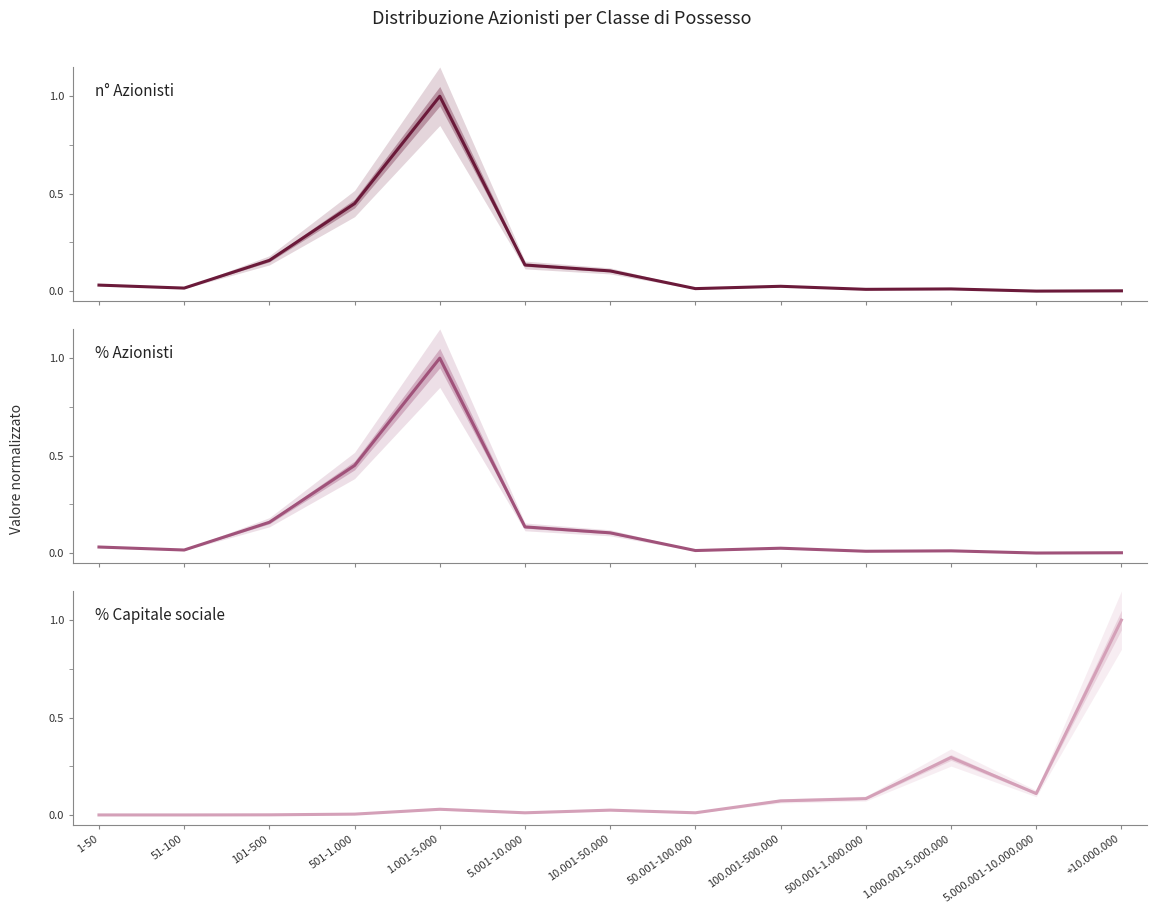

Between 1-50 and 100.001-500.000, which is larger?

1-50